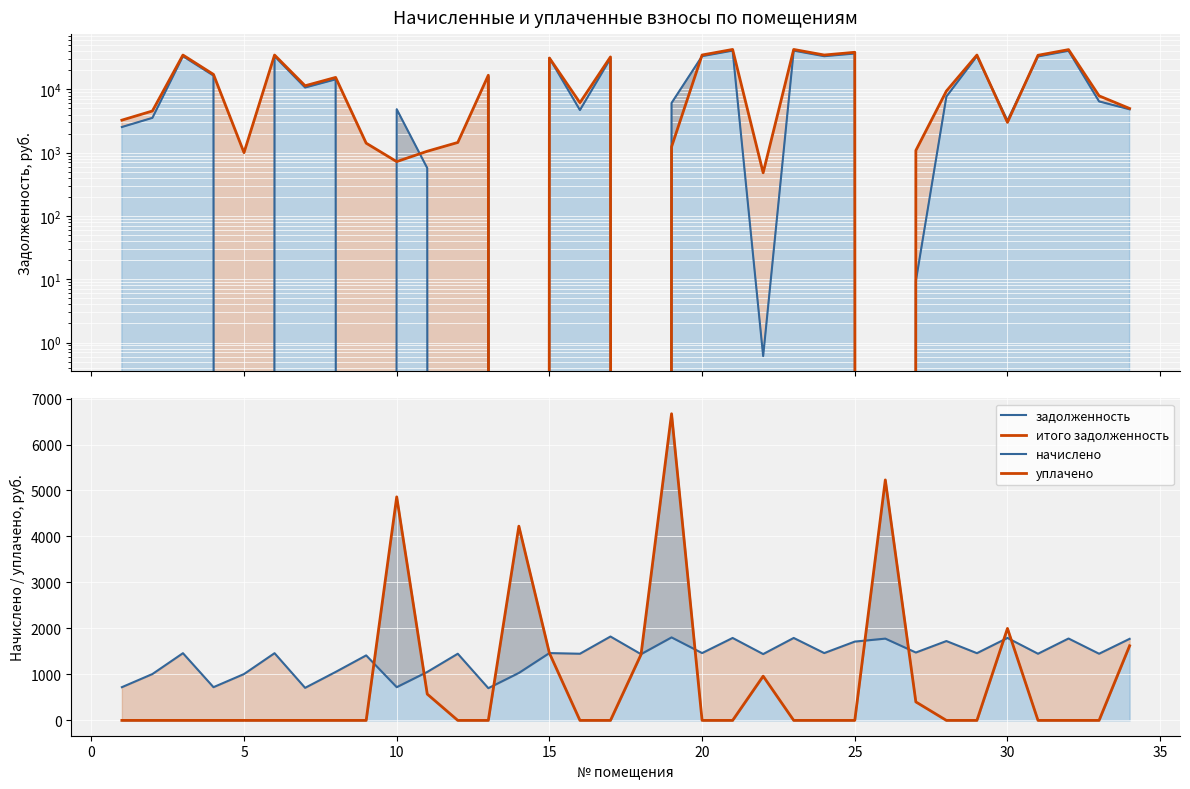

Is it true that начислено equals 327.0 at 28?

False